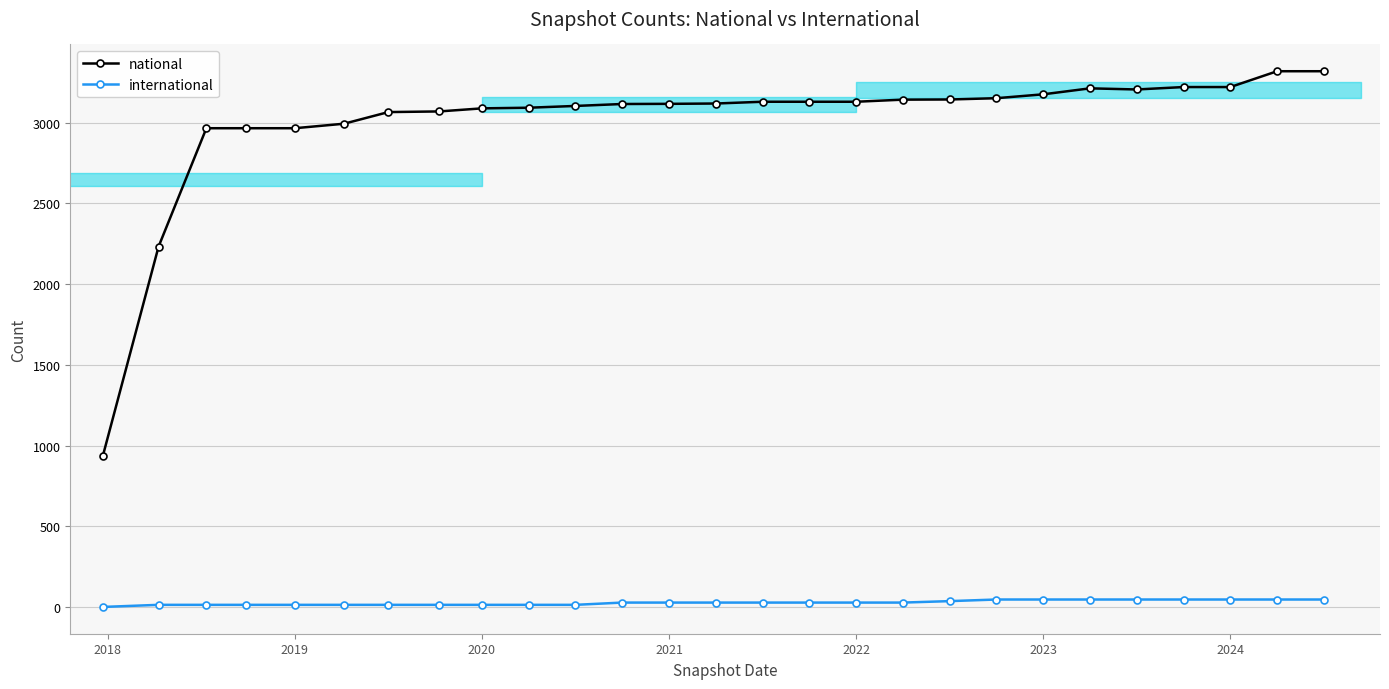

The value of national at 2022 is 1146. True or false?

False